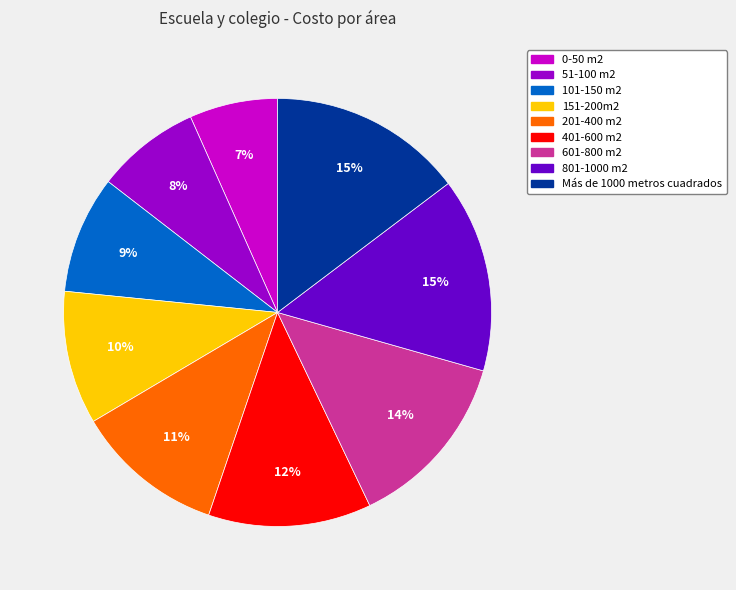

True or false: 0-50 m2 accounts for 7% of the total.

True